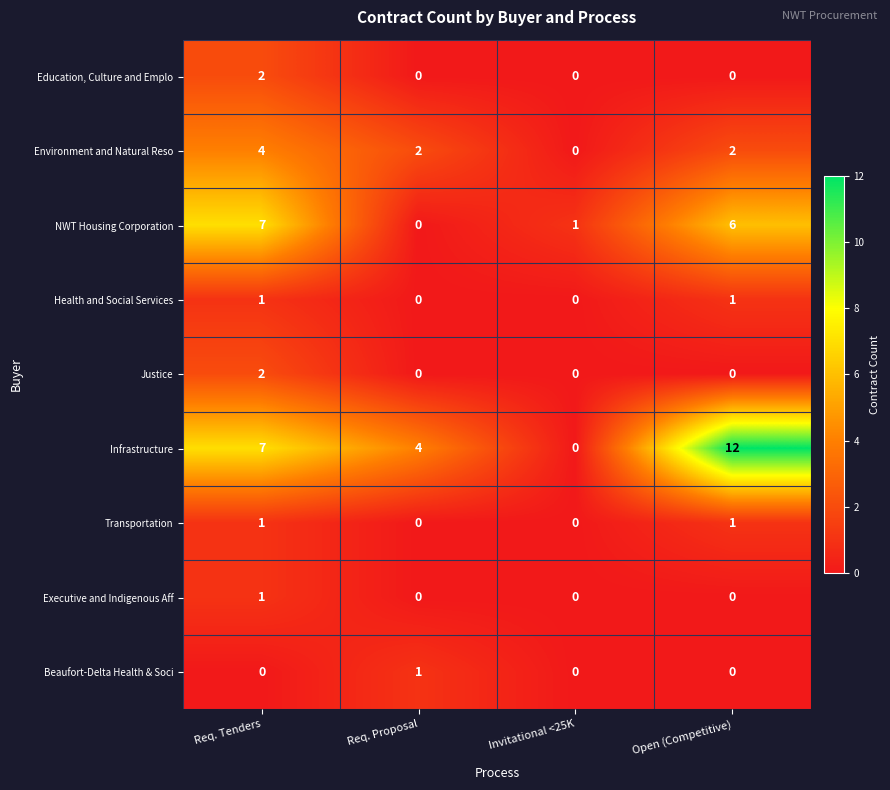

What is the difference between the maximum and minimum values in the Infrastructure series?

12